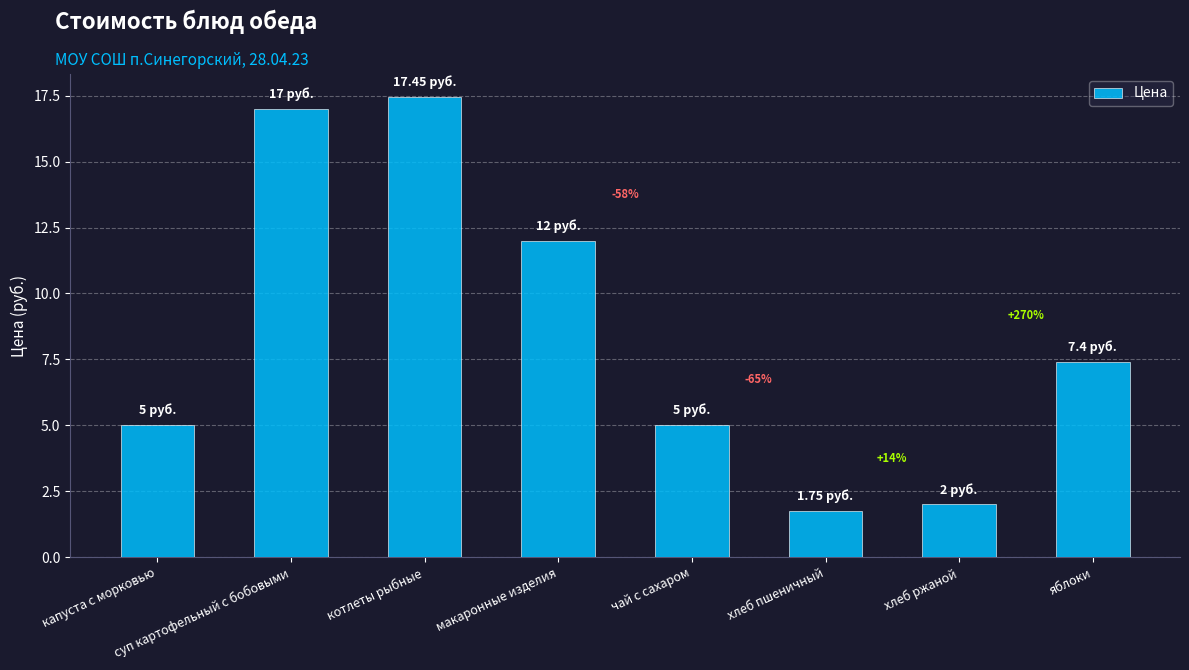

How many bars are there in total?

8